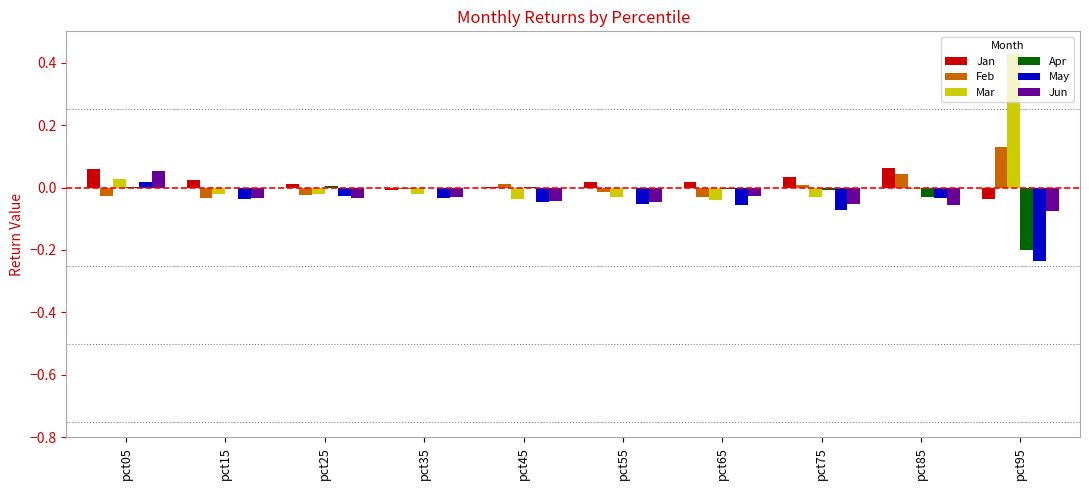

How many series are shown in this chart?

6